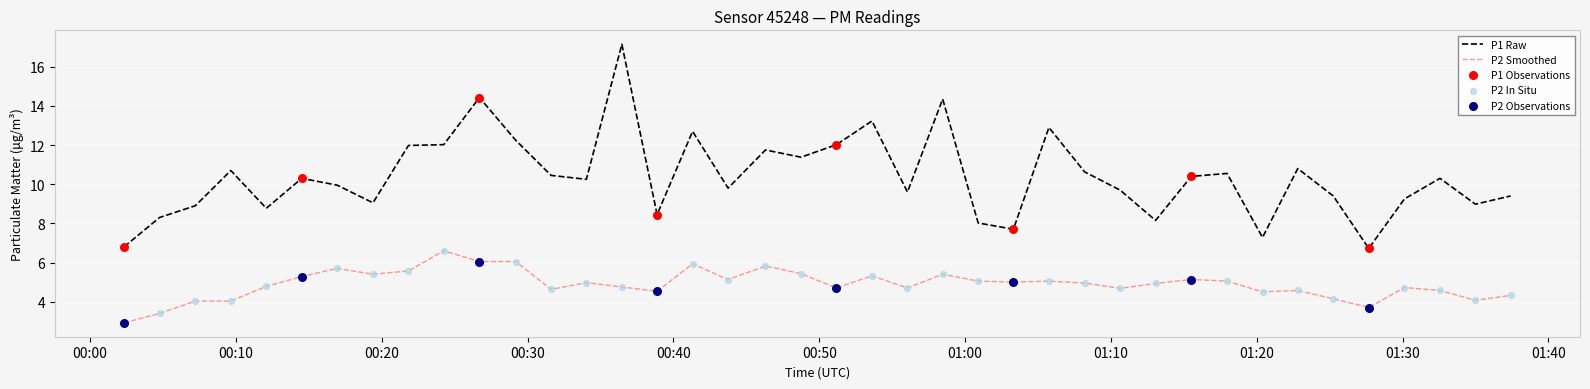

At how many categories does at least one series exceed 14?

3